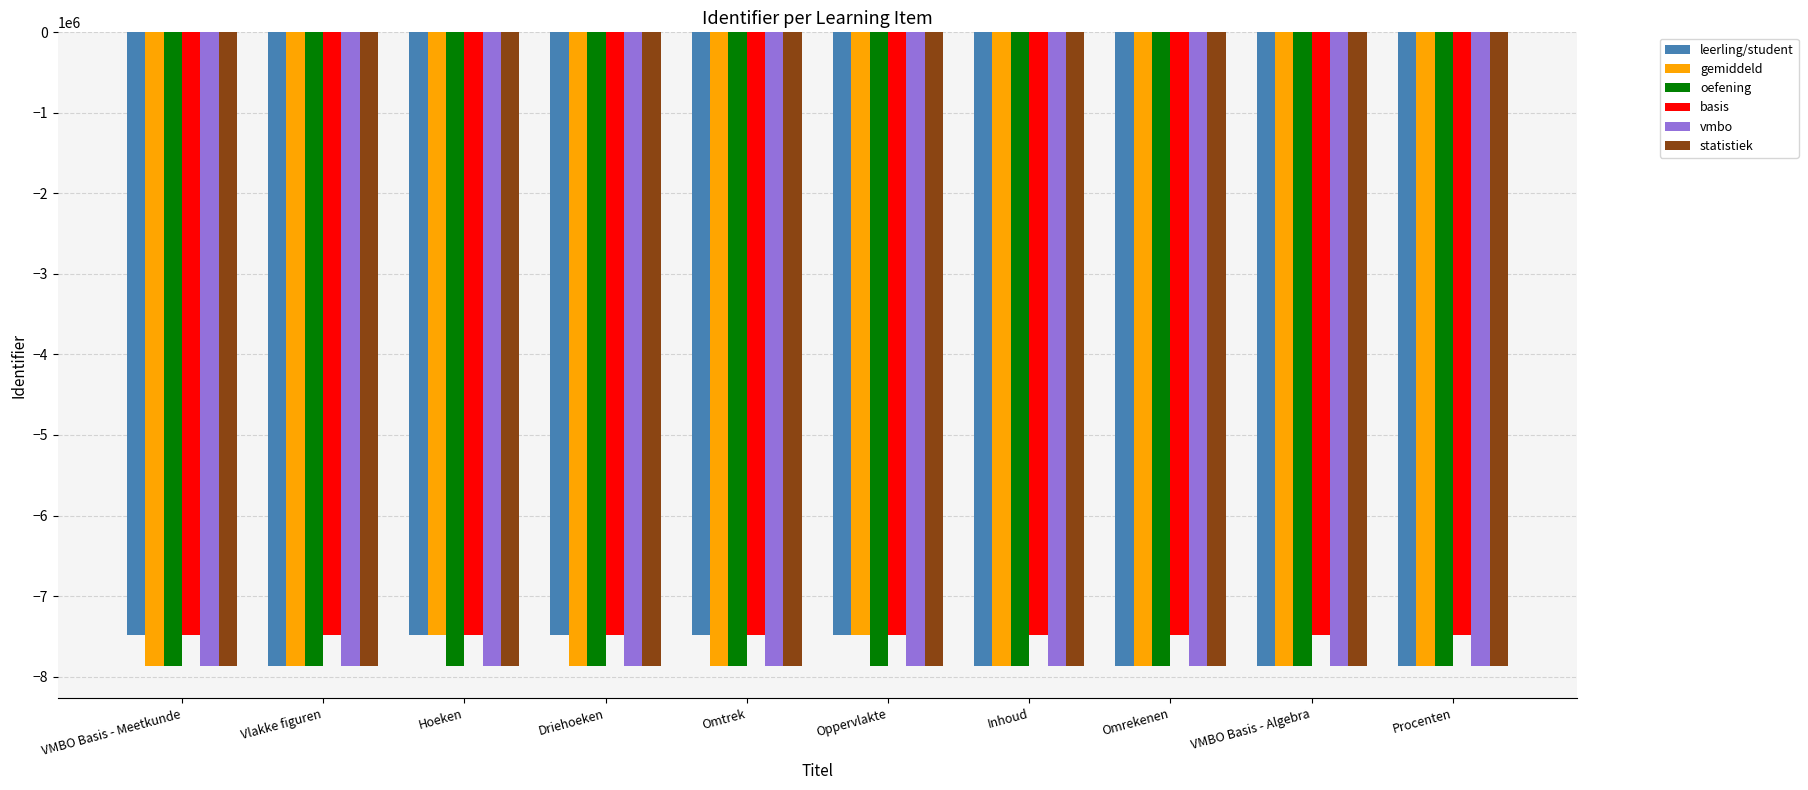

What is the label of the 1st bar from the right?

Procenten